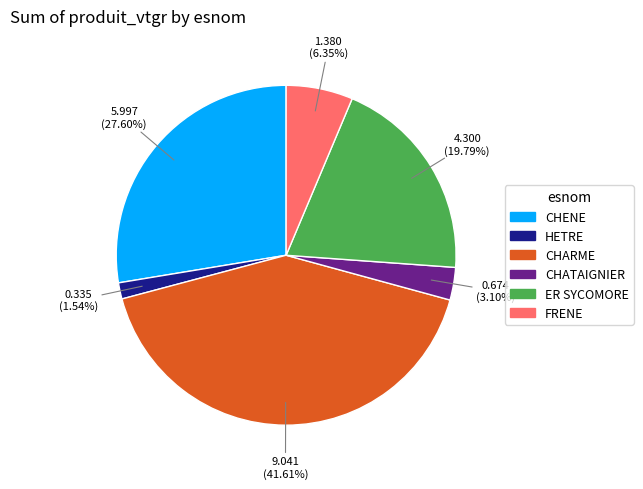

To the nearest percent, what is the difference between the CHARME and CHATAIGNIER slice percentages?

39%